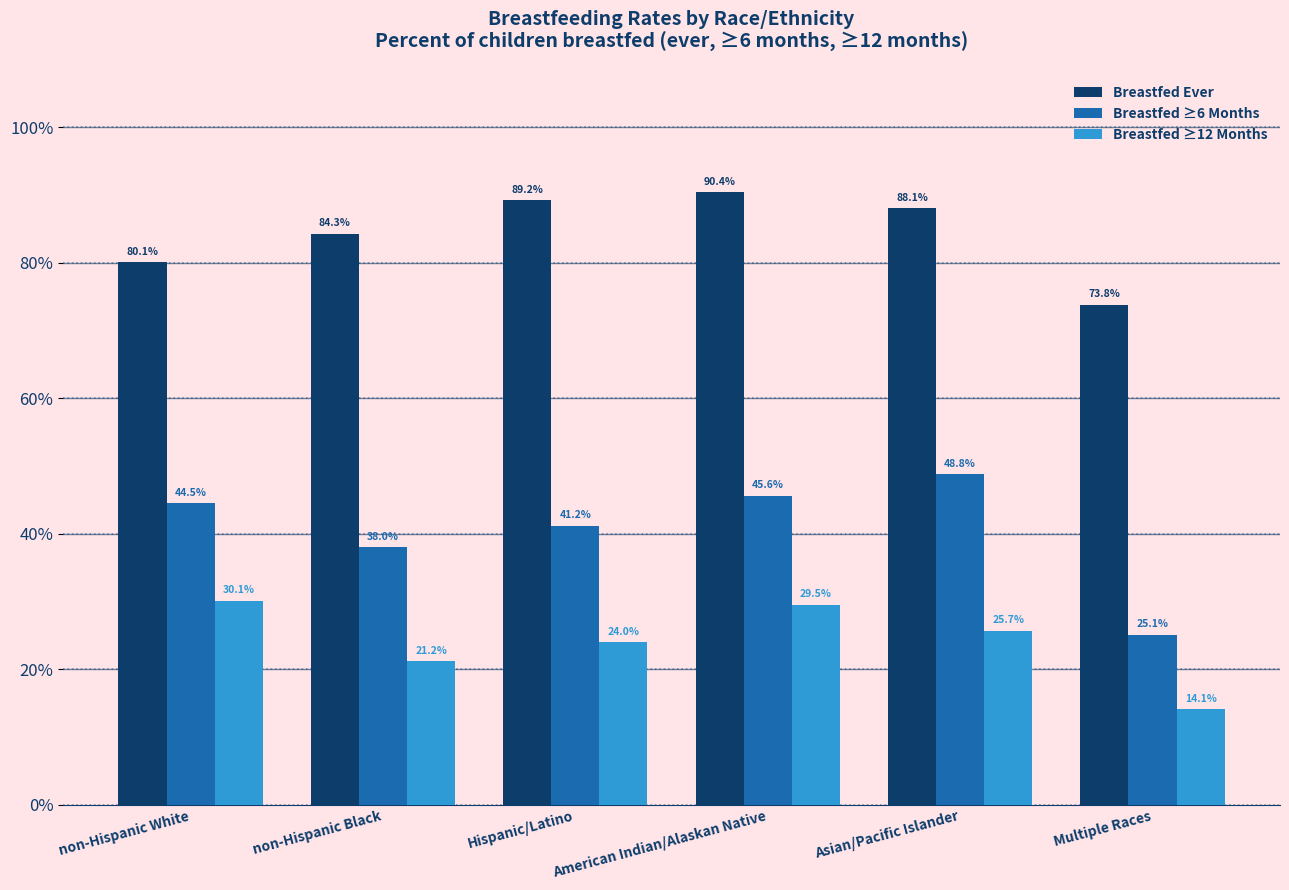

Is the value of Breastfed ≥12 Months at Asian/Pacific Islander greater than the value of Breastfed ≥6 Months at American Indian/Alaskan Native?

No